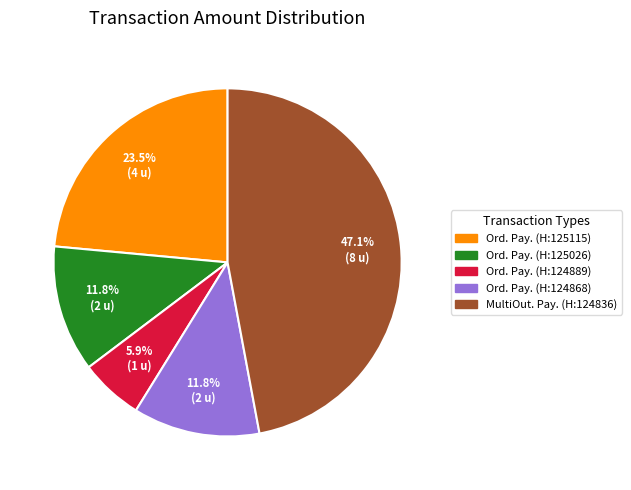

To the nearest percent, what is the difference between the largest and smallest slice percentages?

41%